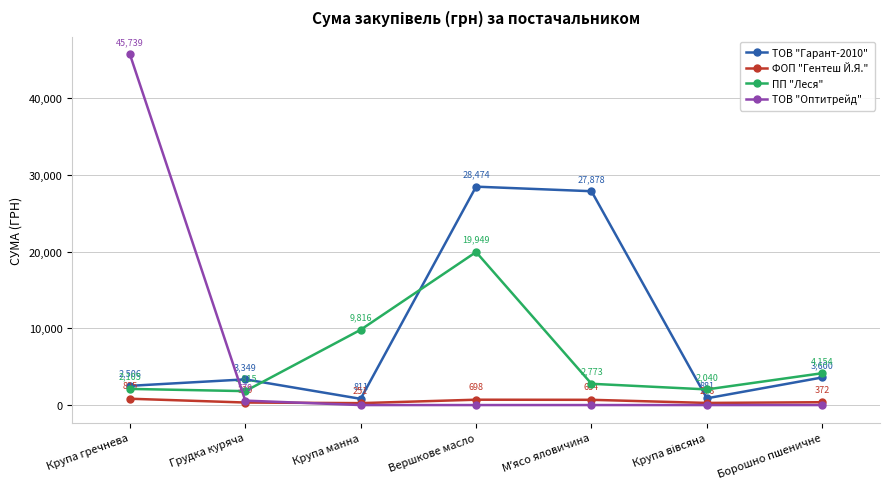

Rank the series at Грудка куряча from highest to lowest value.

ТОВ "Гарант-2010", ПП "Леся", ТОВ "Оптитрейд", ФОП "Гентеш Й.Я."